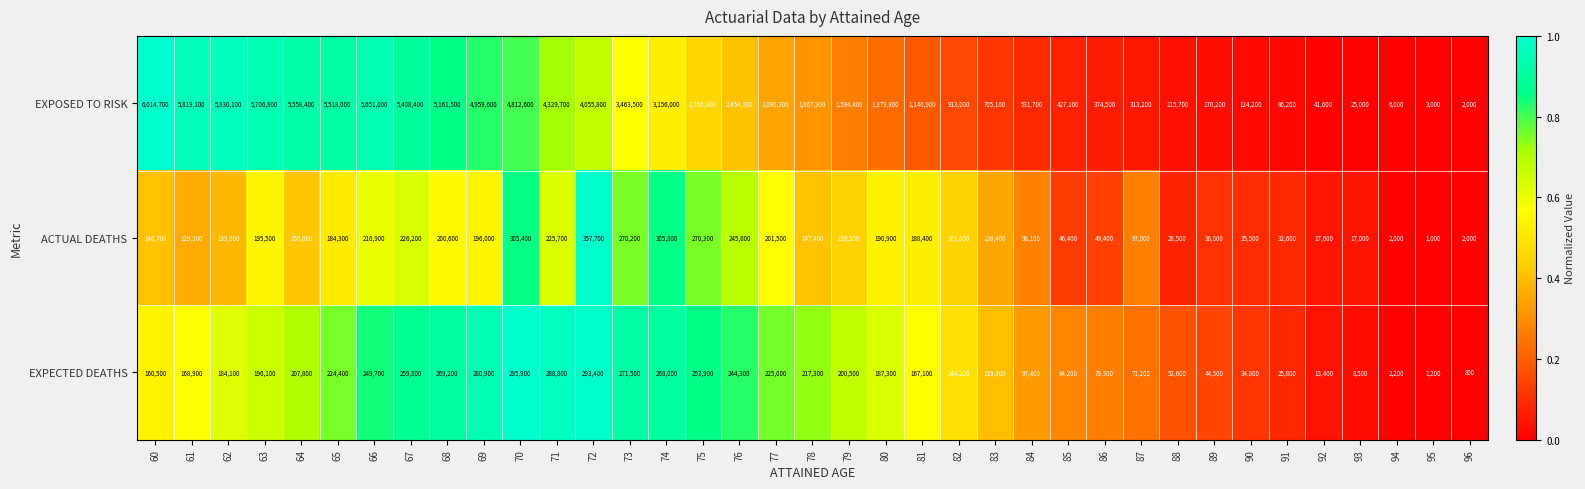

Which series changed the most between 69 and 87?

EXPOSED TO RISK